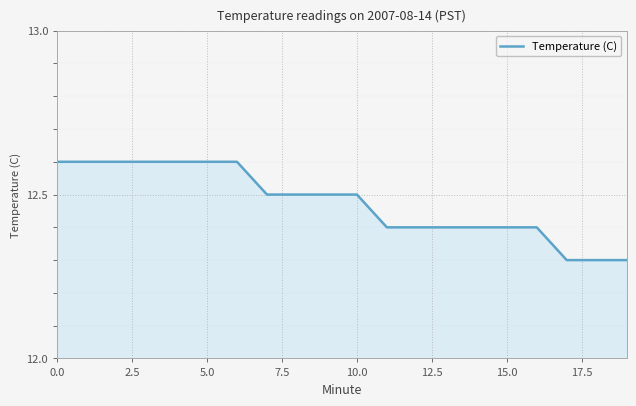

What is the difference between the maximum and minimum values?

0.3